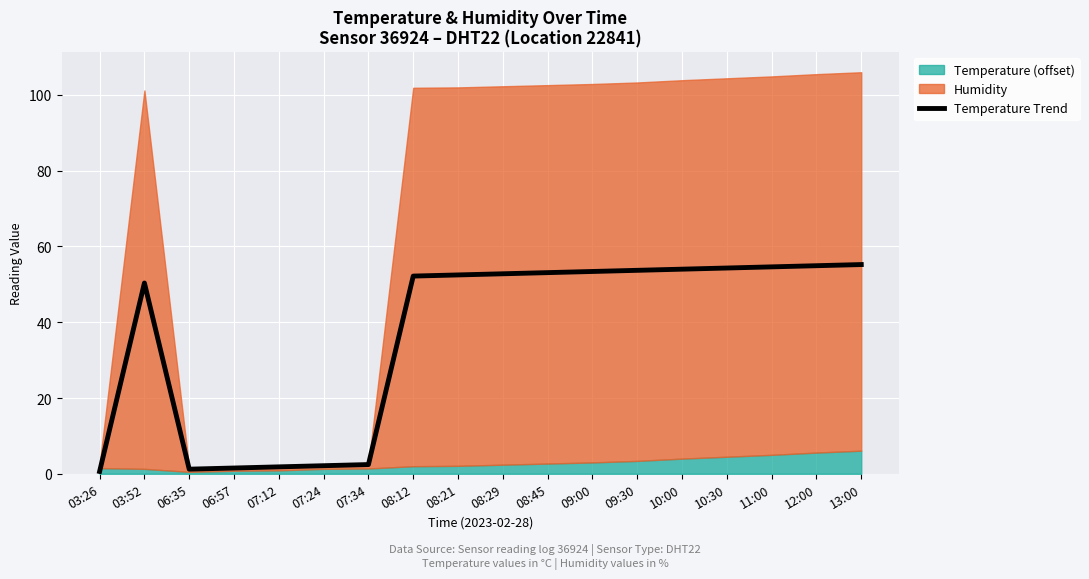

Which label corresponds to the largest value in the chart?

13:00